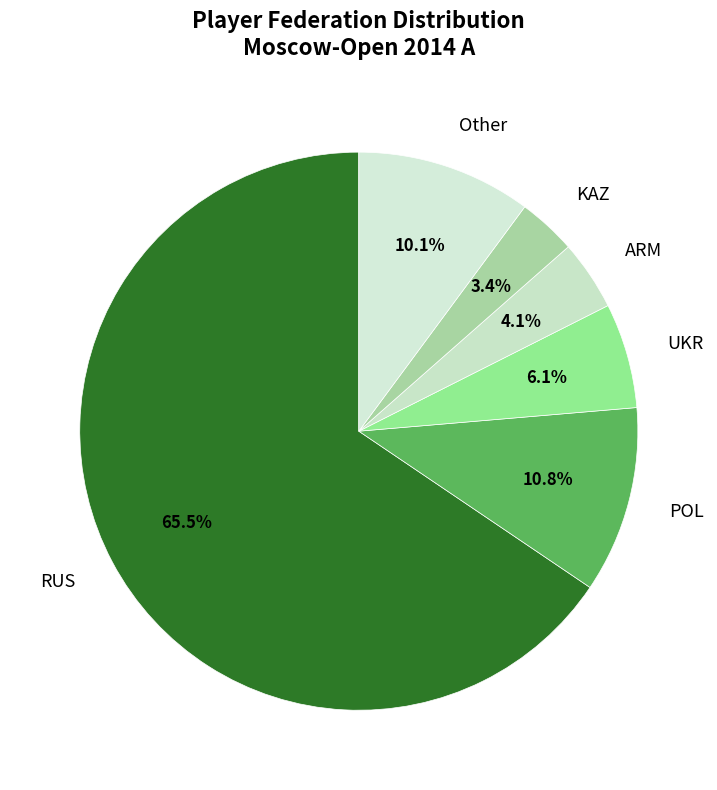

Count the number of slices in the pie.

6